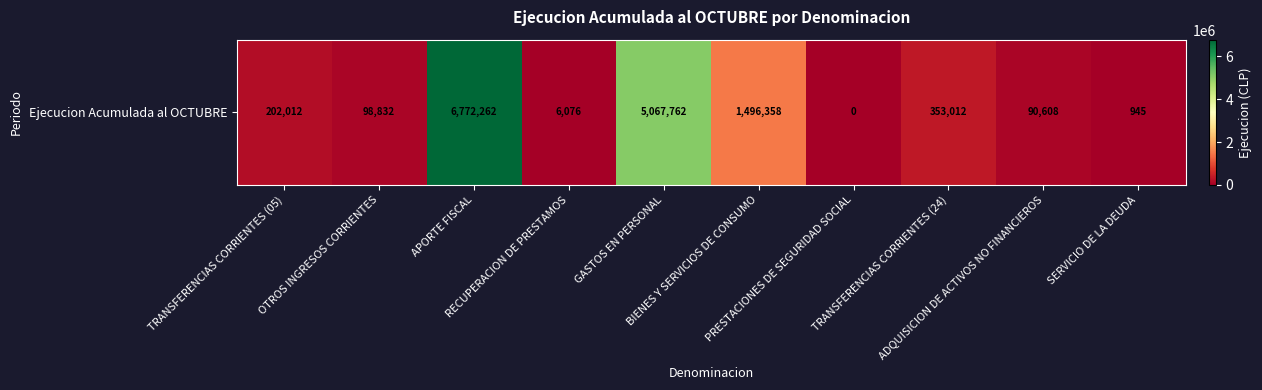

What is the sum of all values?

14087867